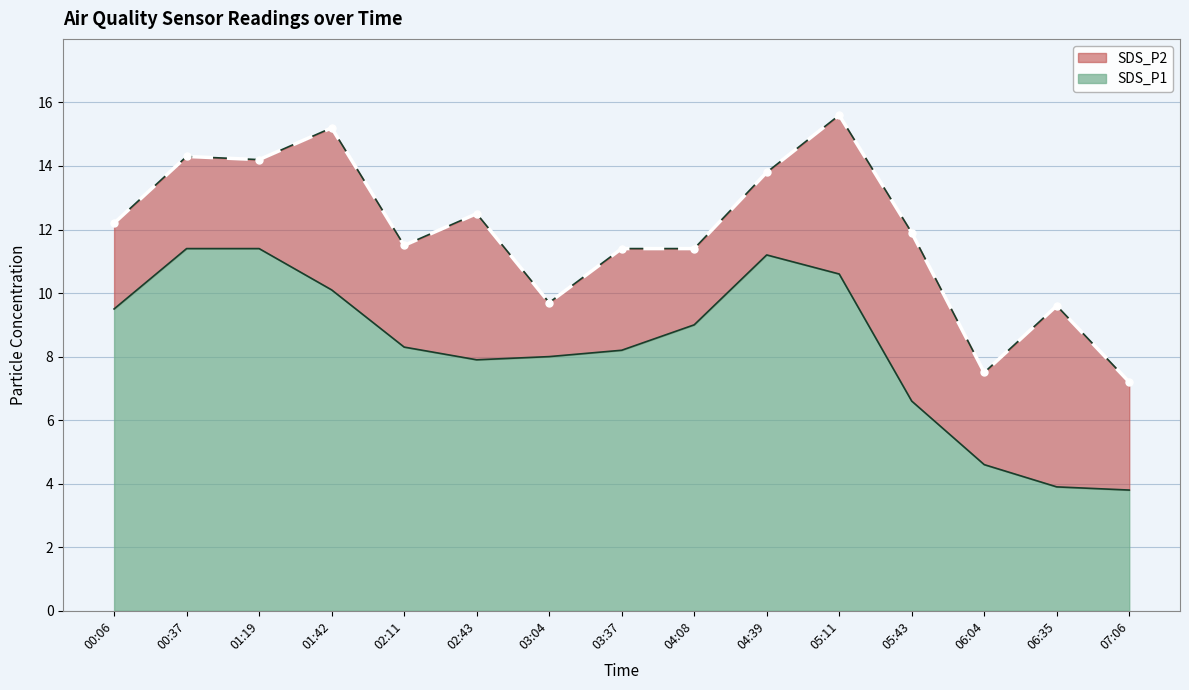

How many interior local valleys does the SDS_P1 series have?

1